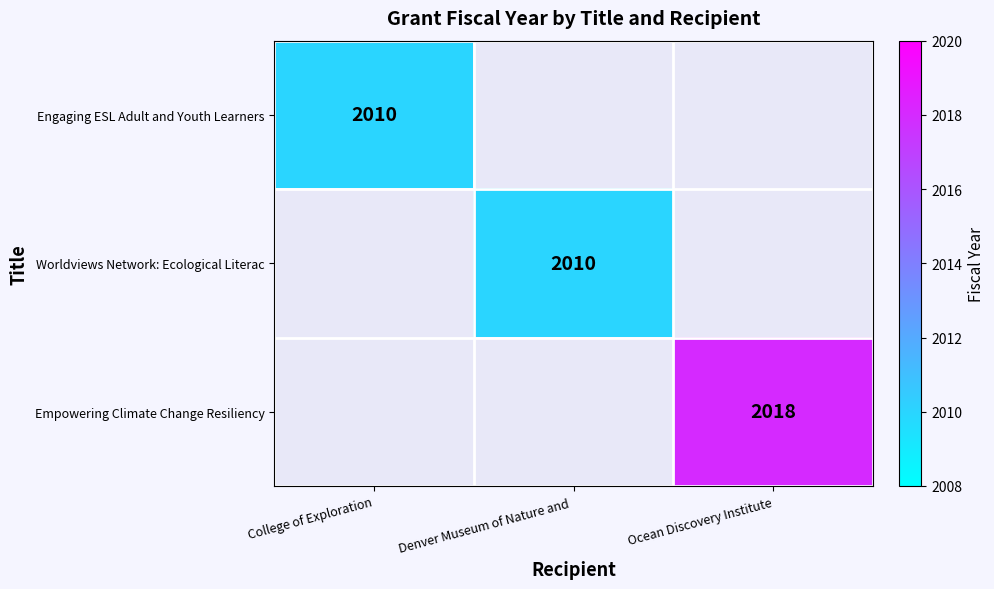

How many series are shown in this chart?

3